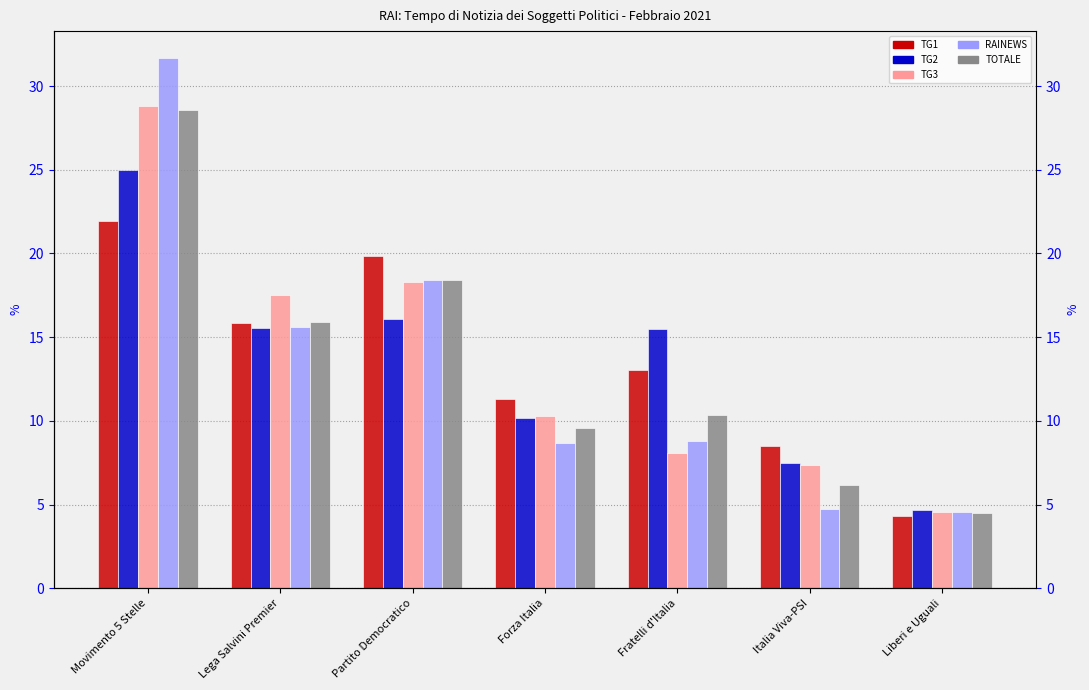

At how many categories does at least one series exceed 26?

1